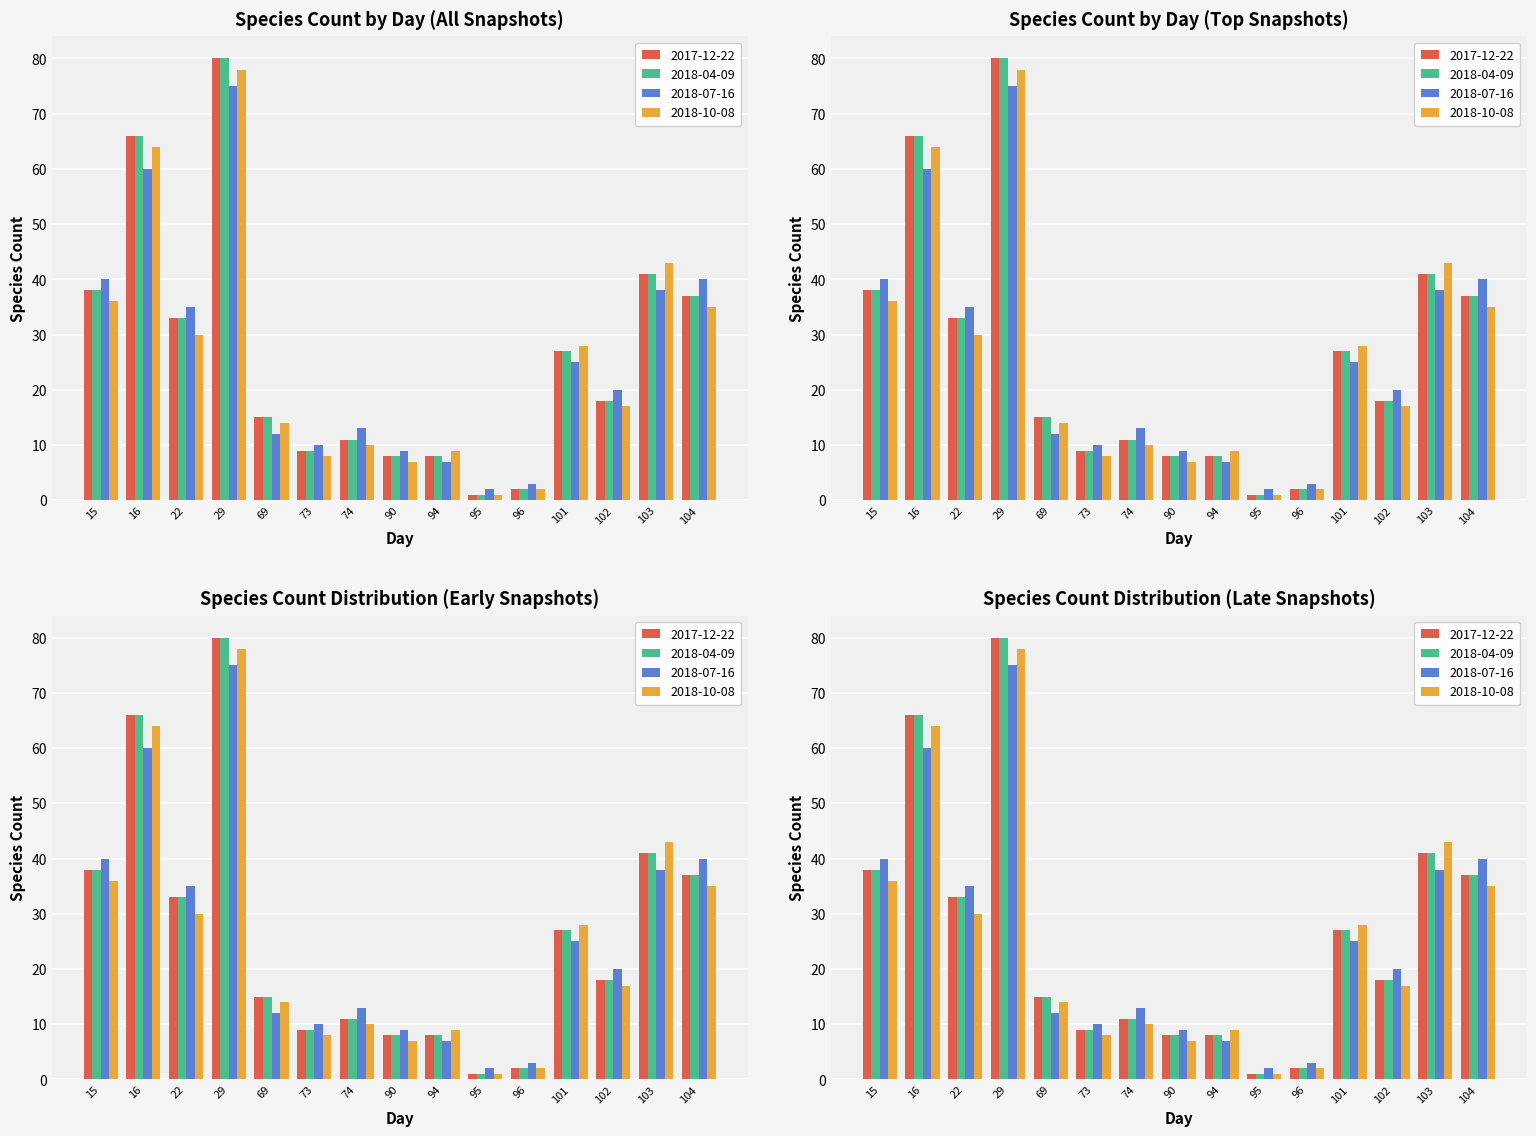

At which category is the sum across all series the highest?

29